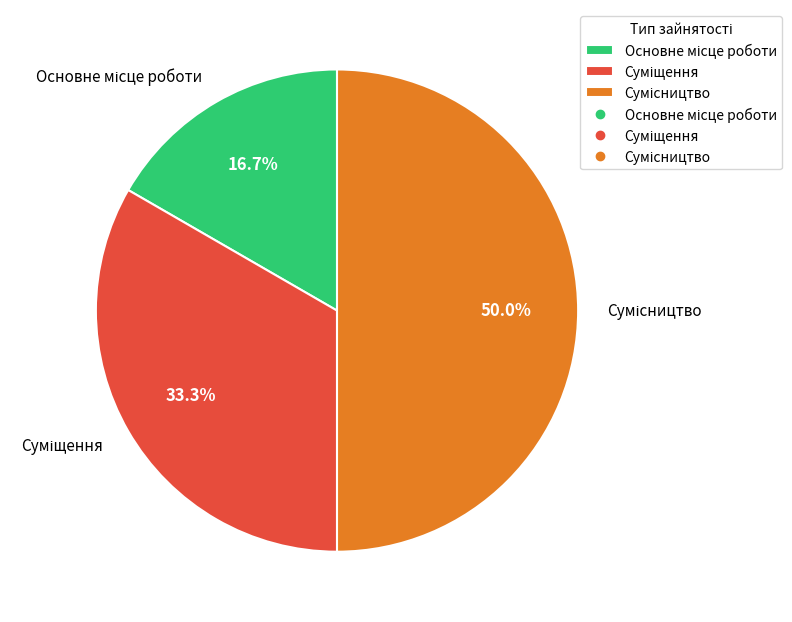

How many segments does this pie chart have?

3